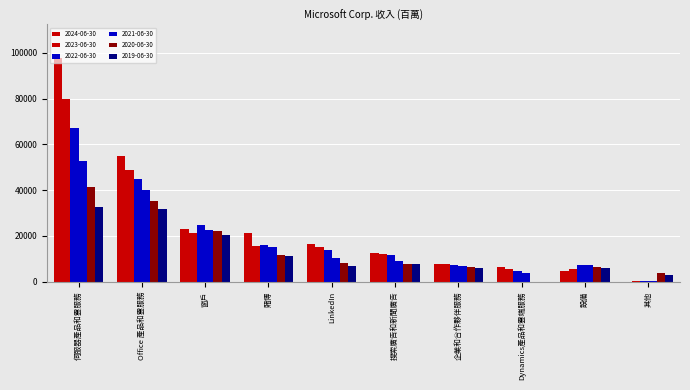

At how many categories does at least one series exceed 80299?

1